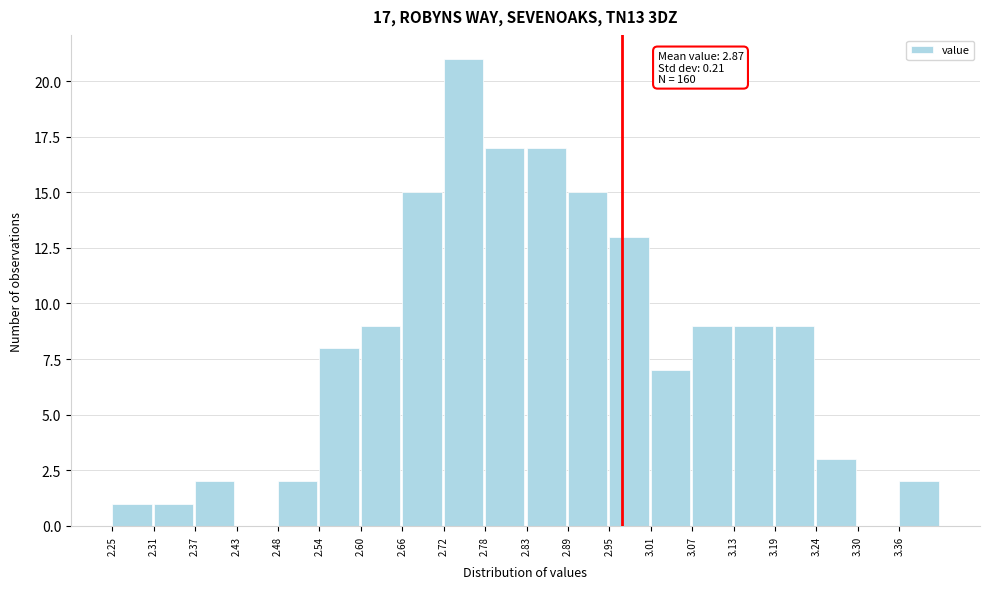

Over which range of the x-axis is the bar tallest?

2.72 to 2.78